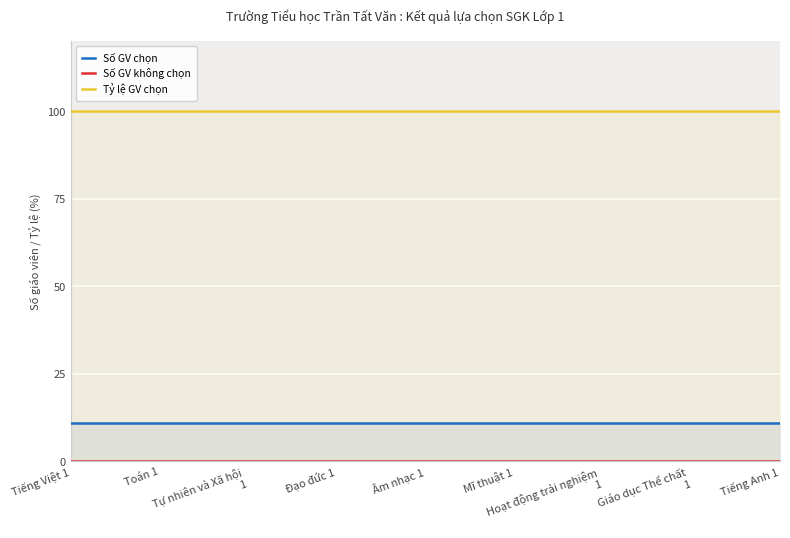

What is the sum of all Số GV chọn values?

99